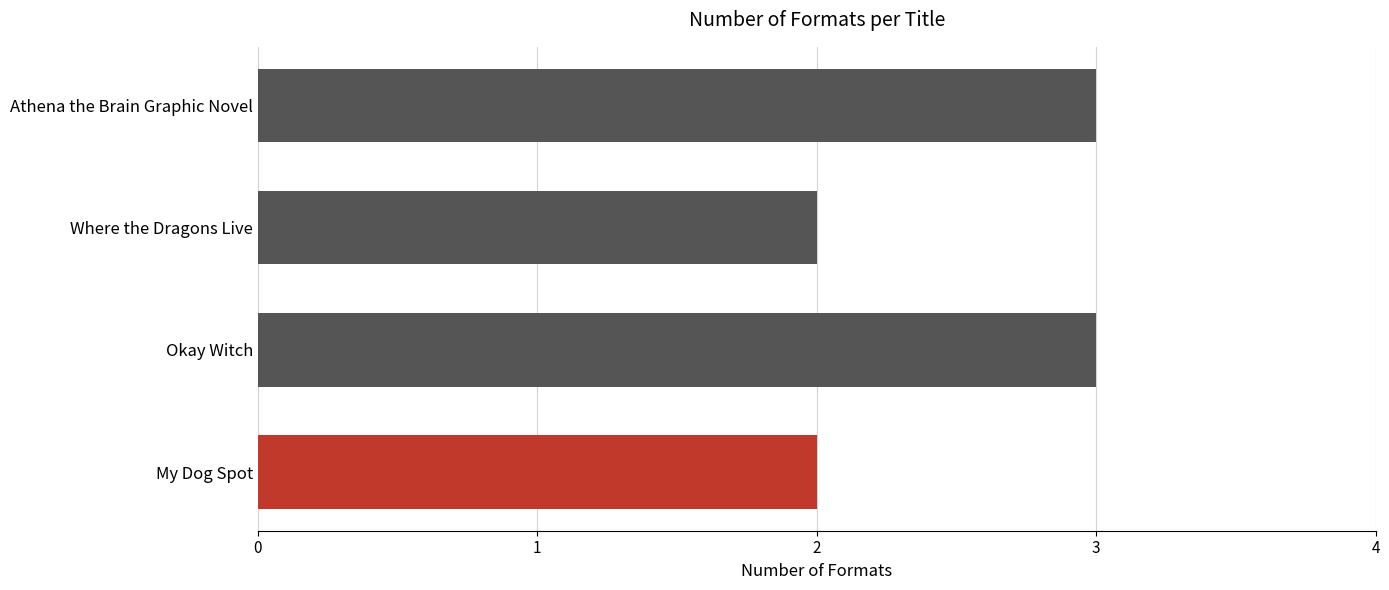

What is the maximum value shown in the chart?

3